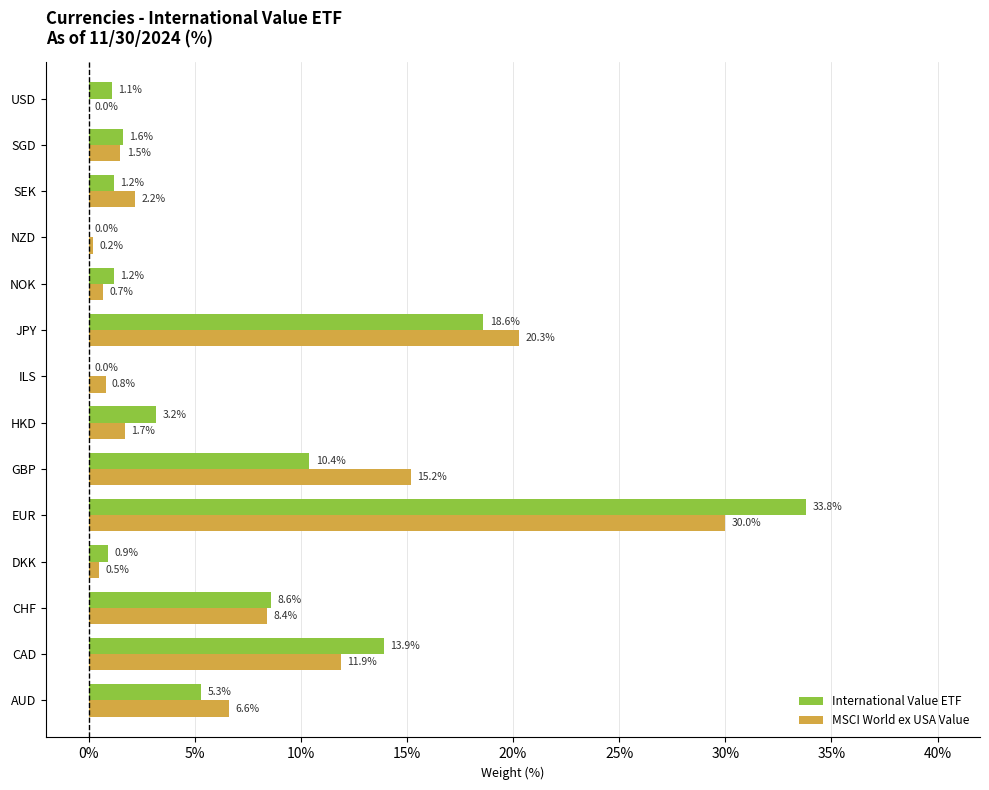

How many distinct data groups are displayed?

2